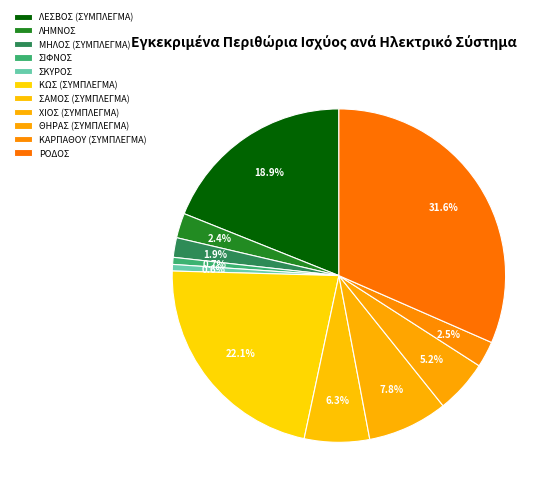

To the nearest percent, what is the difference between the largest and smallest slice percentages?

31%